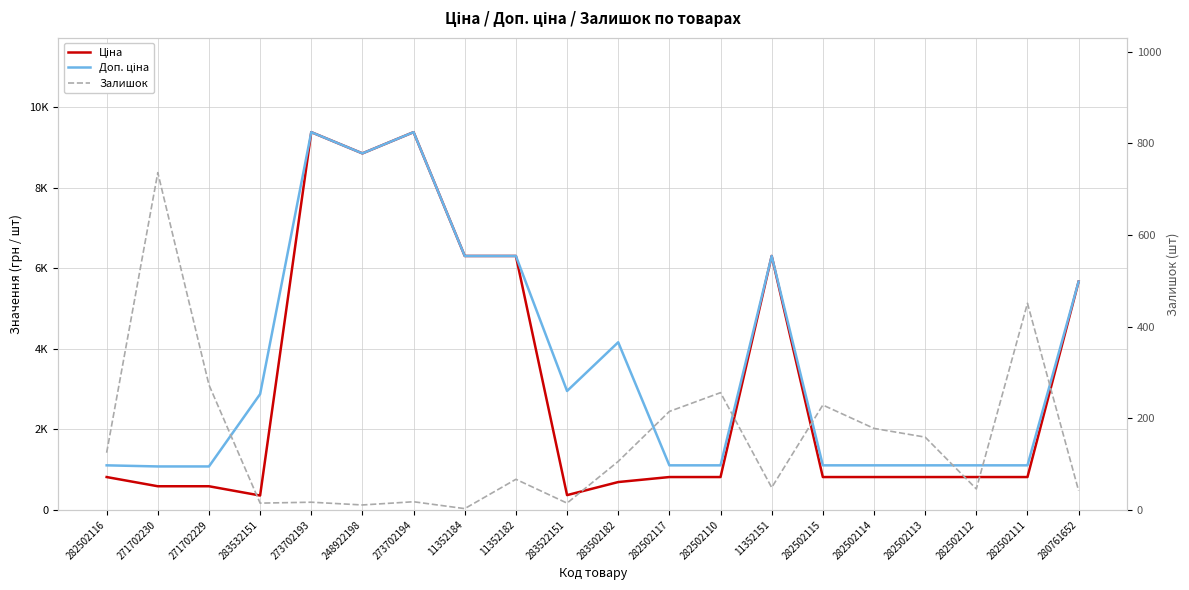

True or false: Доп. ціна has a value of 5673.8 at 280761652.

True